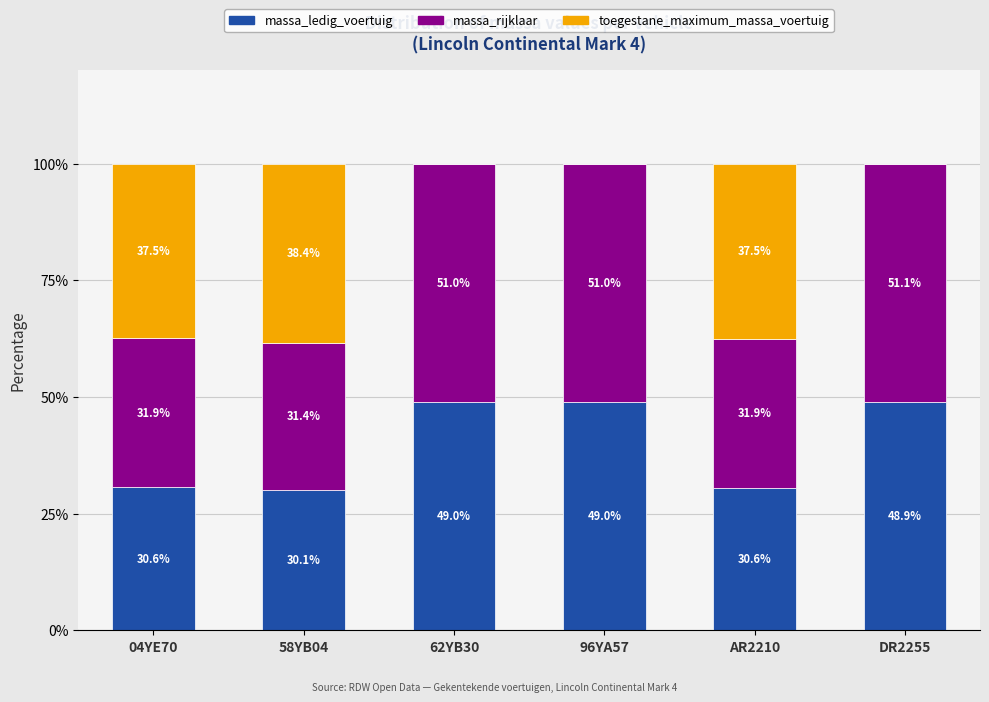

What is the sum of the massa_ledig_voertuig values at 62YB30 and 58YB04?

79.1